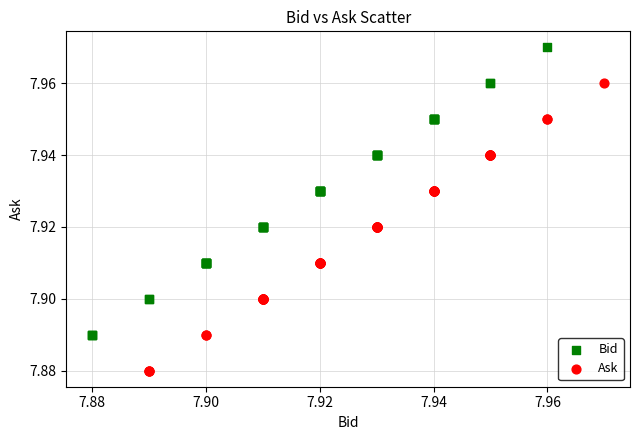

Which series reaches the minimum Y coordinate?

Ask